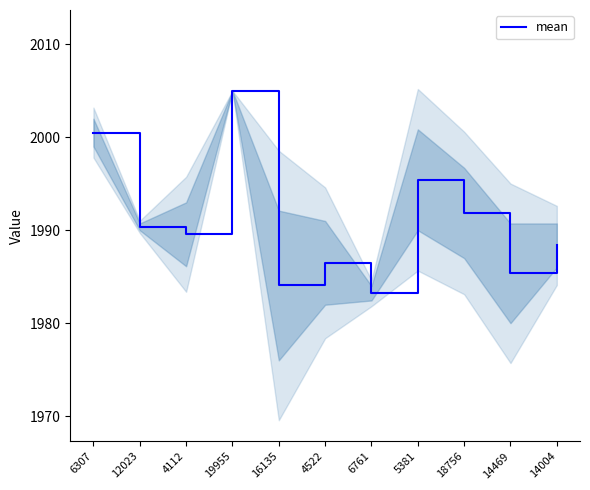

Where is the first local maximum?

19955